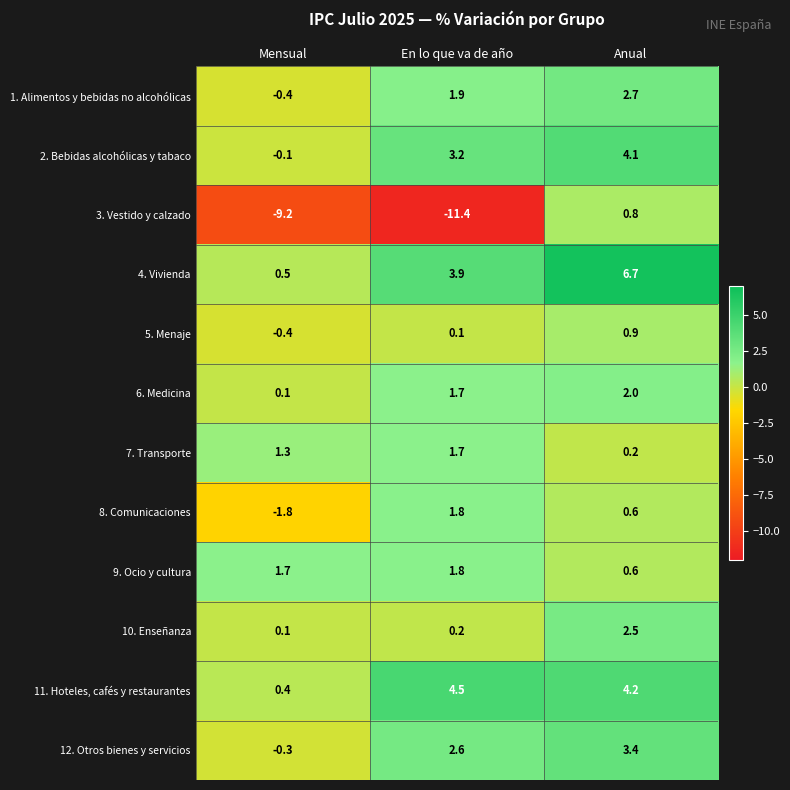

At which label does 7. Transporte first exceed 1?

Mensual